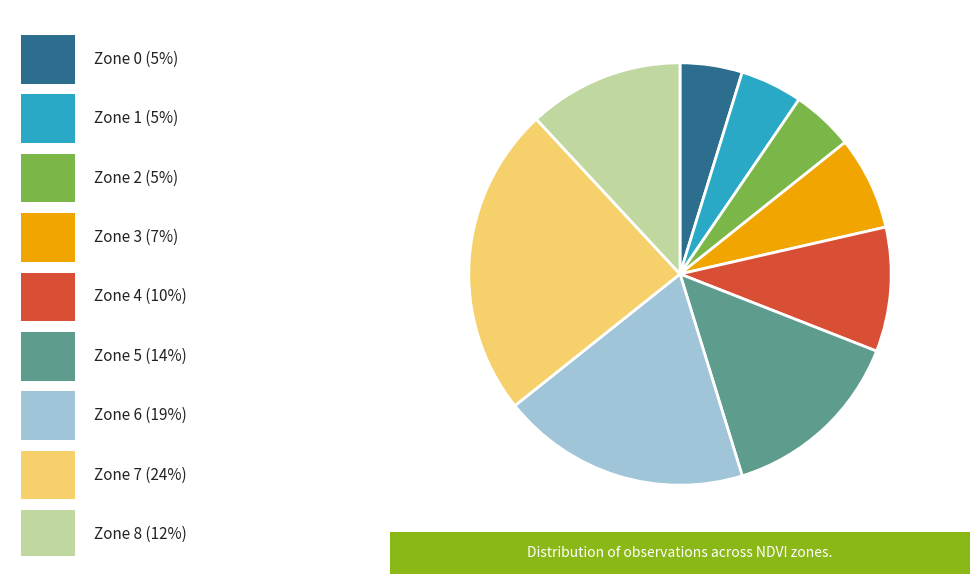

How many segments does this pie chart have?

9